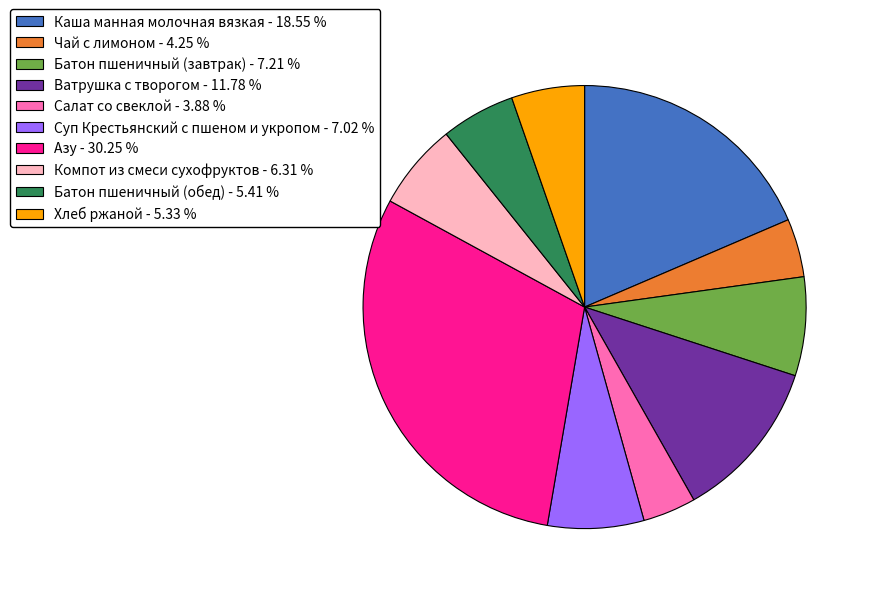

Is Суп Крестьянский с пшеном и укропом - 7.02 % the majority of the pie?

No